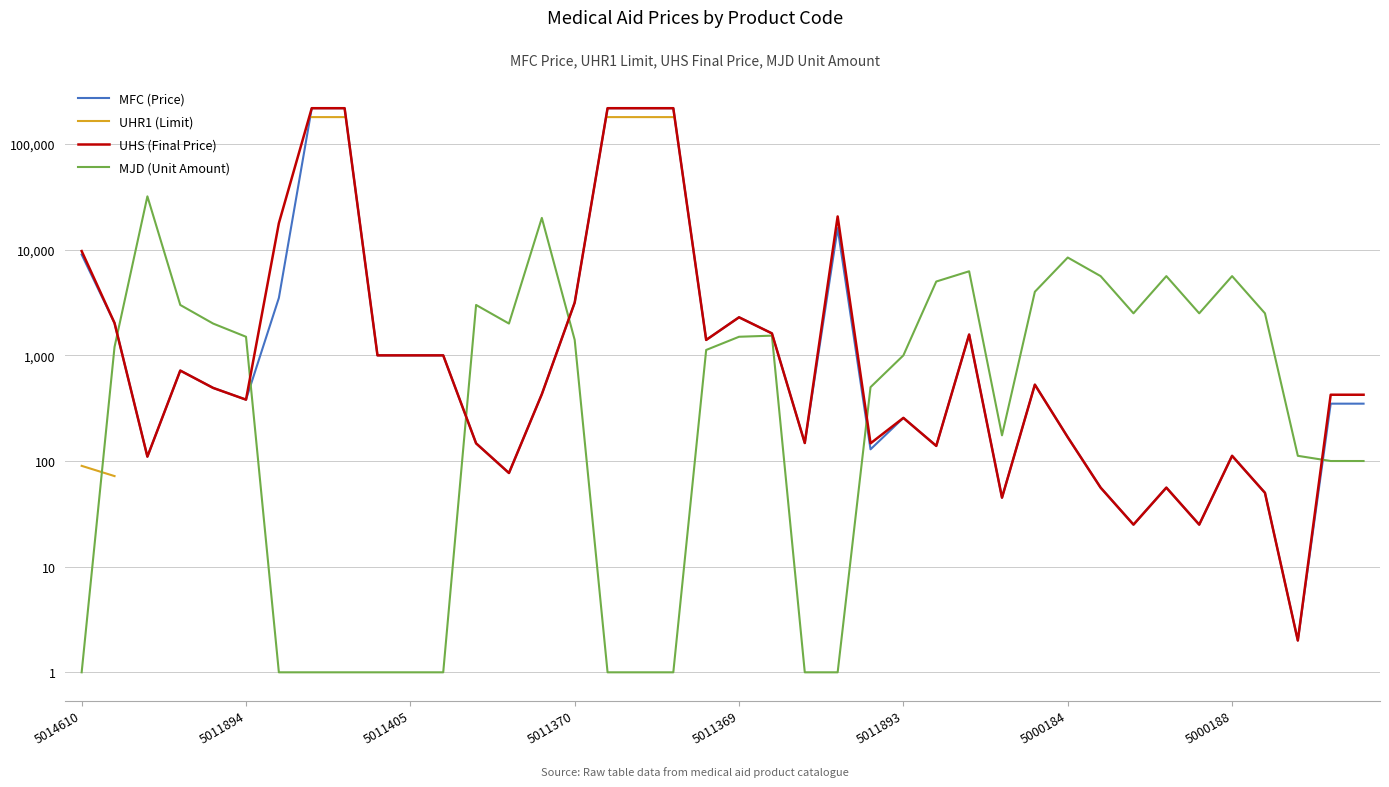

Is this an area chart (filled region under the line)?

No